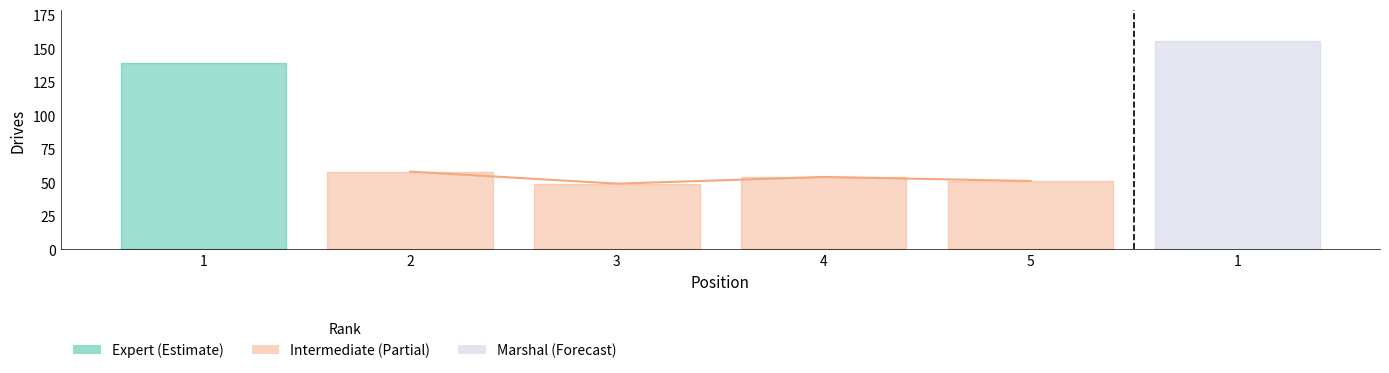

What is the change in value from 4 to 5?

-3